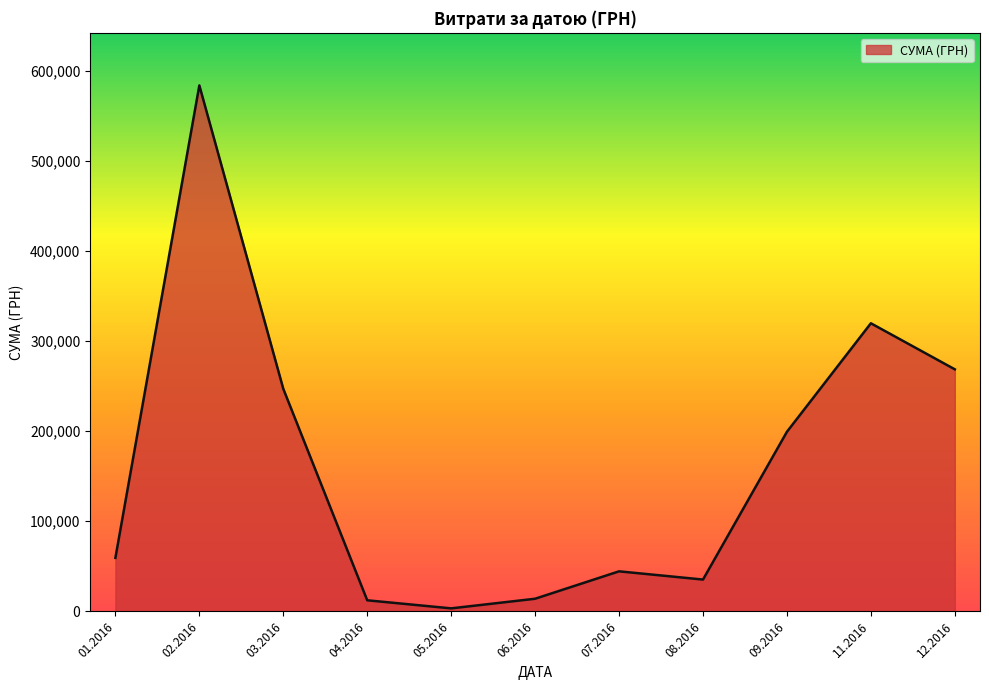

Which label corresponds to the largest value in the chart?

02.2016